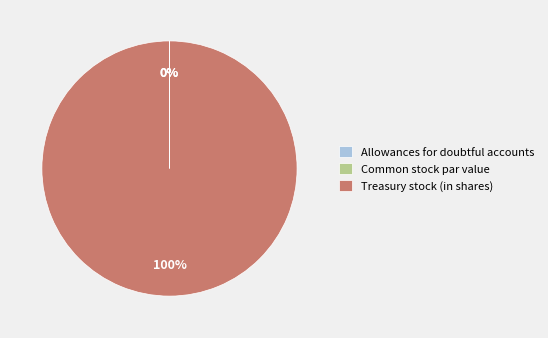

Between Treasury stock (in shares) and Common stock par value, which is larger?

Treasury stock (in shares)